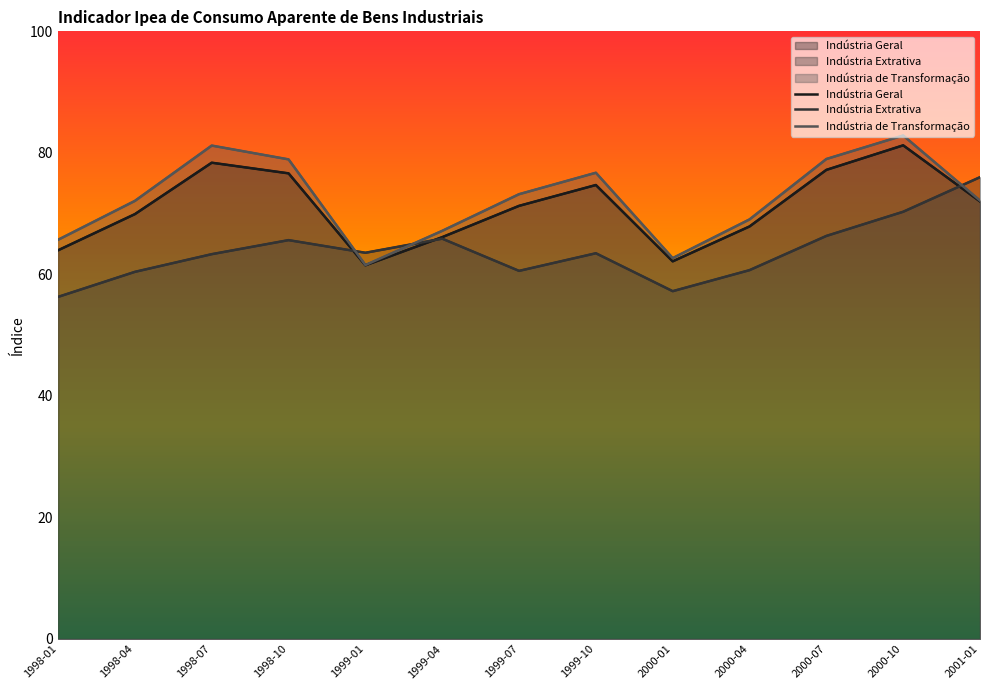

List the labels in order of Indústria de Transformação value, largest first.

2000-10, 1998-07, 2000-07, 1998-10, 1999-10, 1999-07, 2001-01, 1998-04, 2000-04, 1999-04, 1998-01, 2000-01, 1999-01